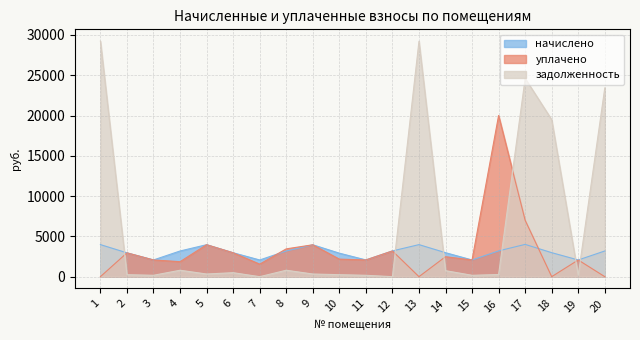

What is the value of the начислено point at the 5th from the left?

3967.6